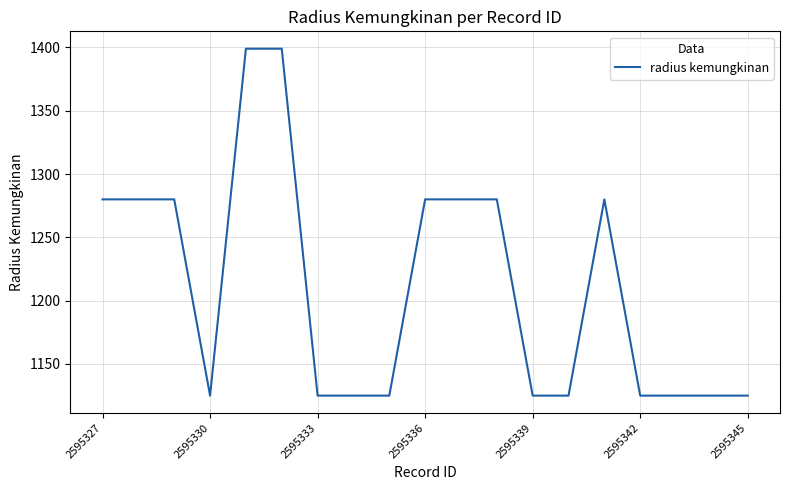

How many distinct data groups are displayed?

1